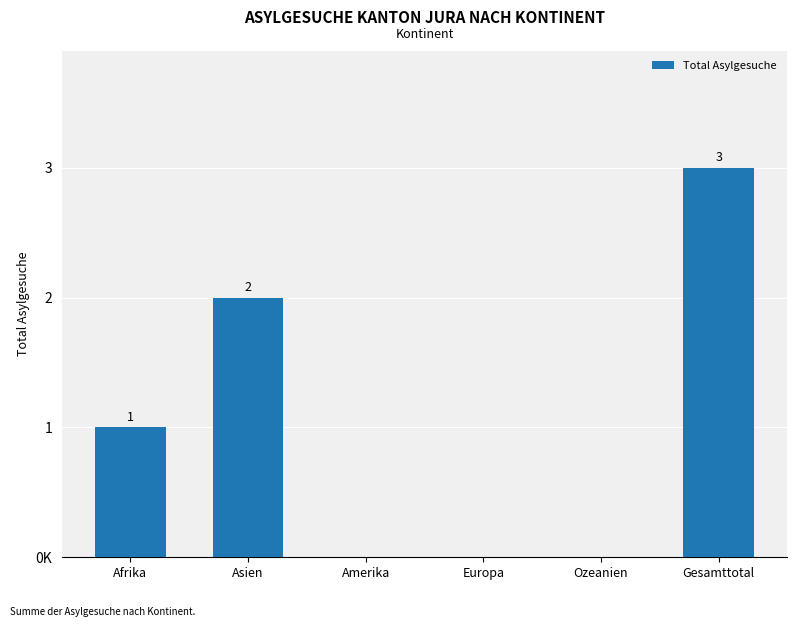

What is the label of the 6th bar from the left?

Gesamttotal